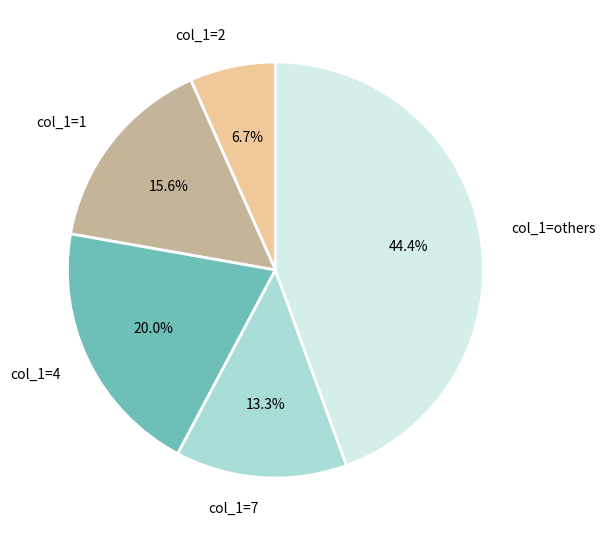

Is there a majority slice in this chart?

No